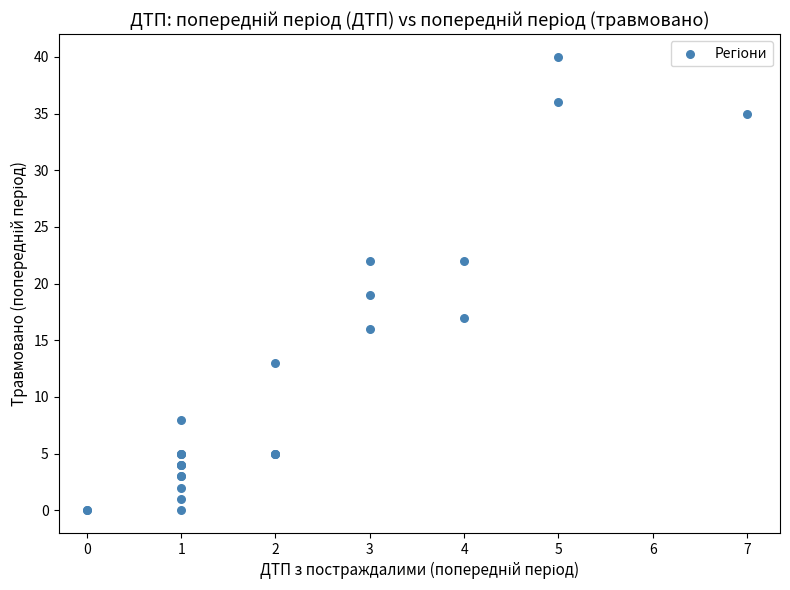

What Y value in the scatter plot is closest to 20?

19